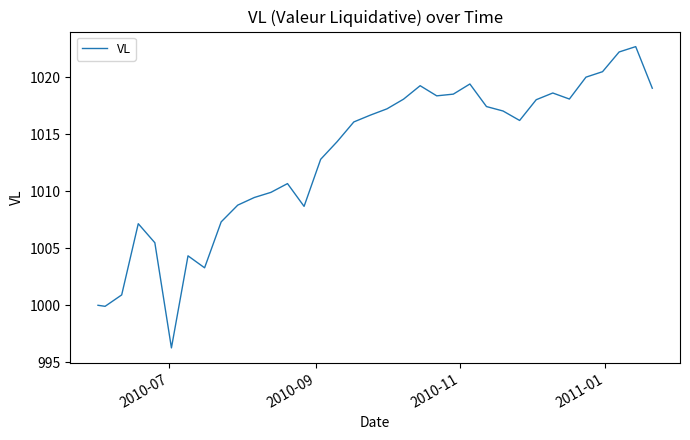

What is the difference between the maximum and minimum values?

26.4